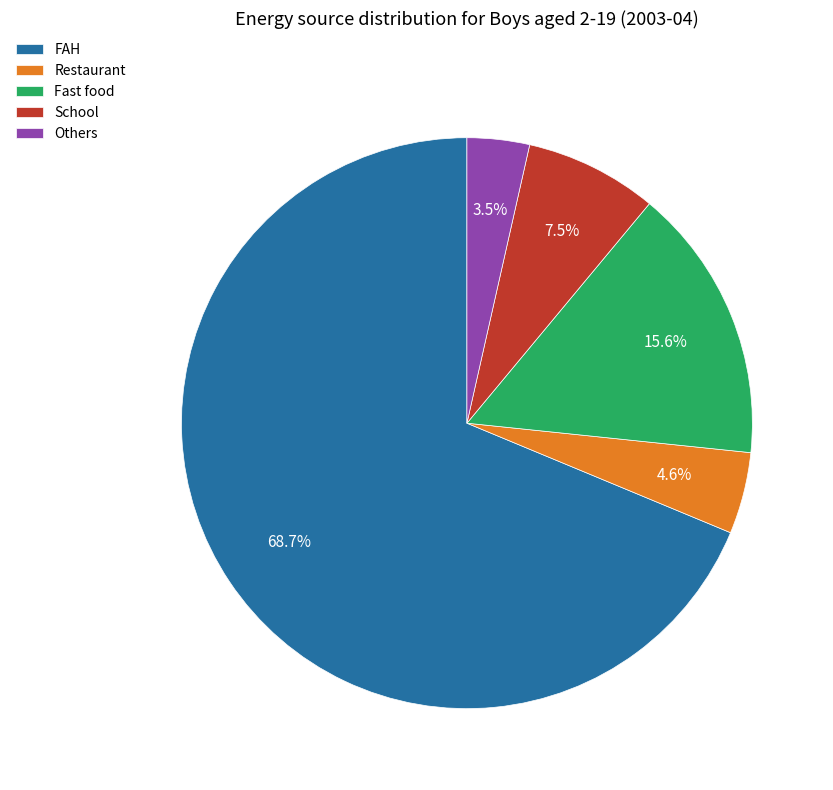

Combined, do Others and FAH account for over 50%?

Yes